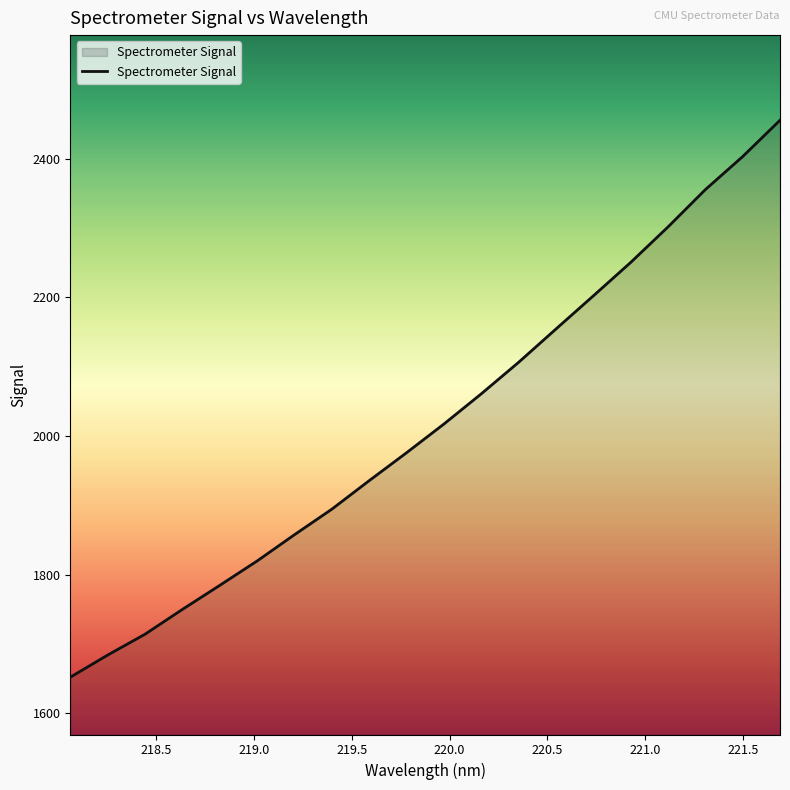

What is the maximum value shown in the chart?

2455.2